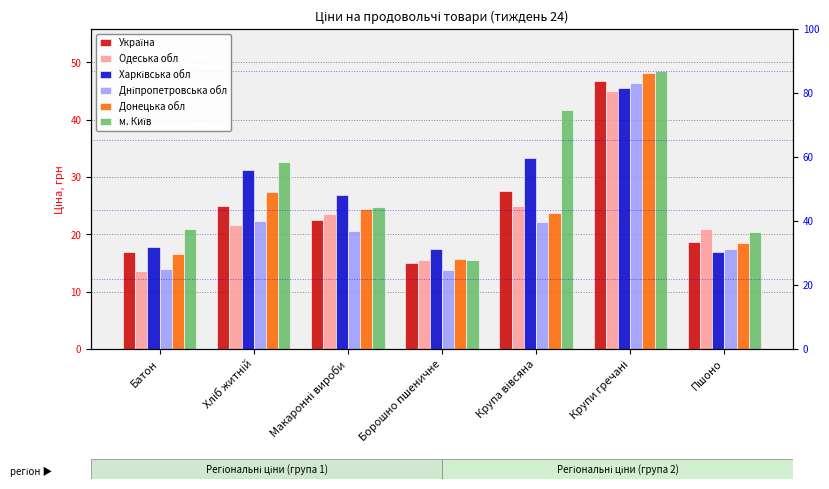

Which series has the largest total across all categories?

м. Київ